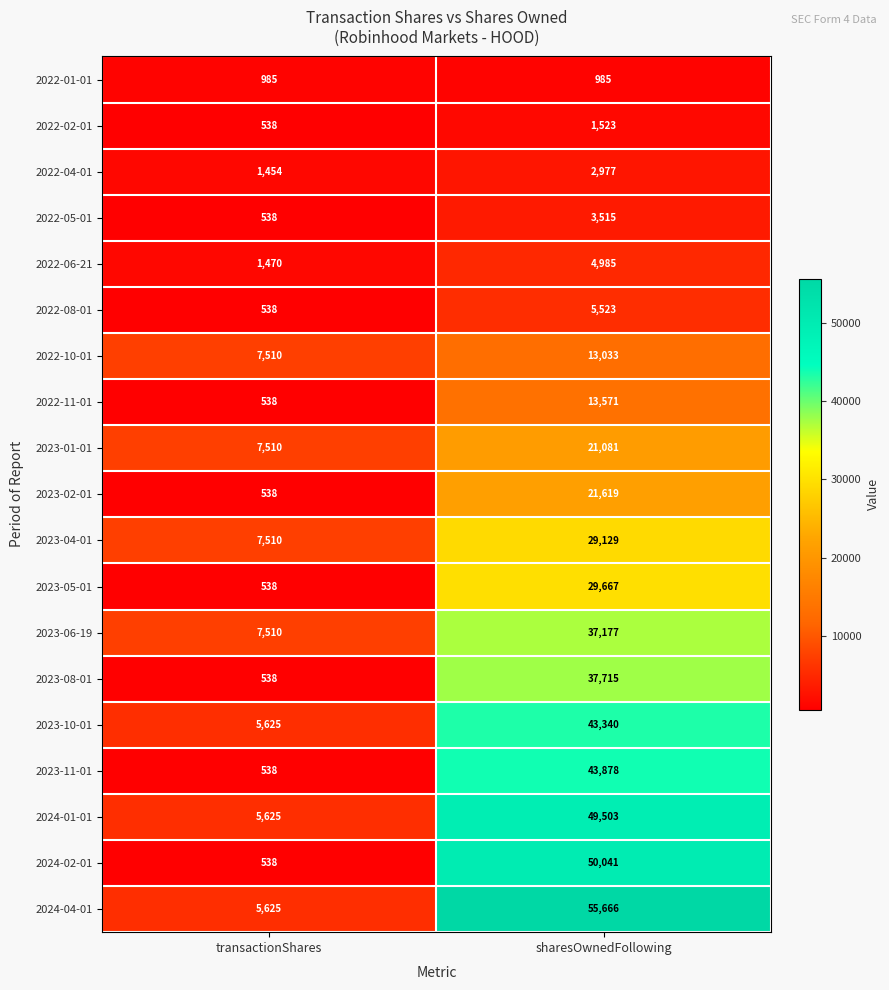

At which category is the sum across all series the highest?

sharesOwnedFollowing